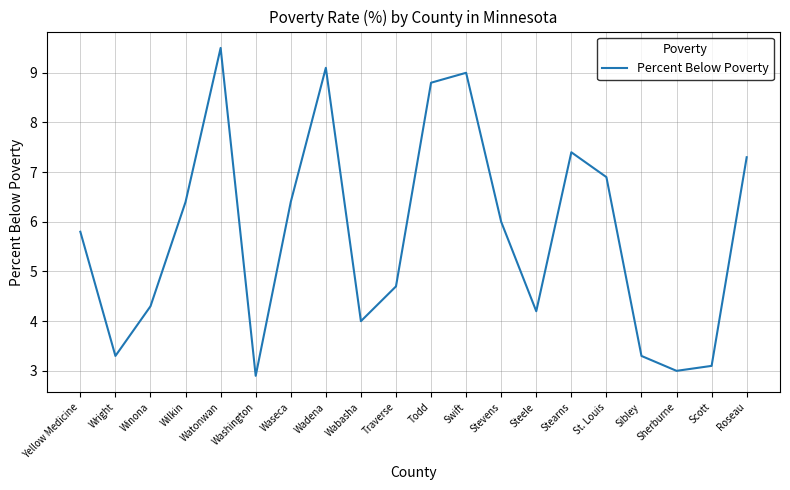

Reading left to right, transcribe all the data shown in this chart.

Yellow Medicine=5.8	Wright=3.3	Winona=4.3	Wilkin=6.4	Watonwan=9.5	Washington=2.9	Waseca=6.4	Wadena=9.1	Wabasha=4.0	Traverse=4.7	Todd=8.8	Swift=9.0	Stevens=6.0	Steele=4.2	Stearns=7.4	St. Louis=6.9	Sibley=3.3	Sherburne=3.0	Scott=3.1	Roseau=7.3